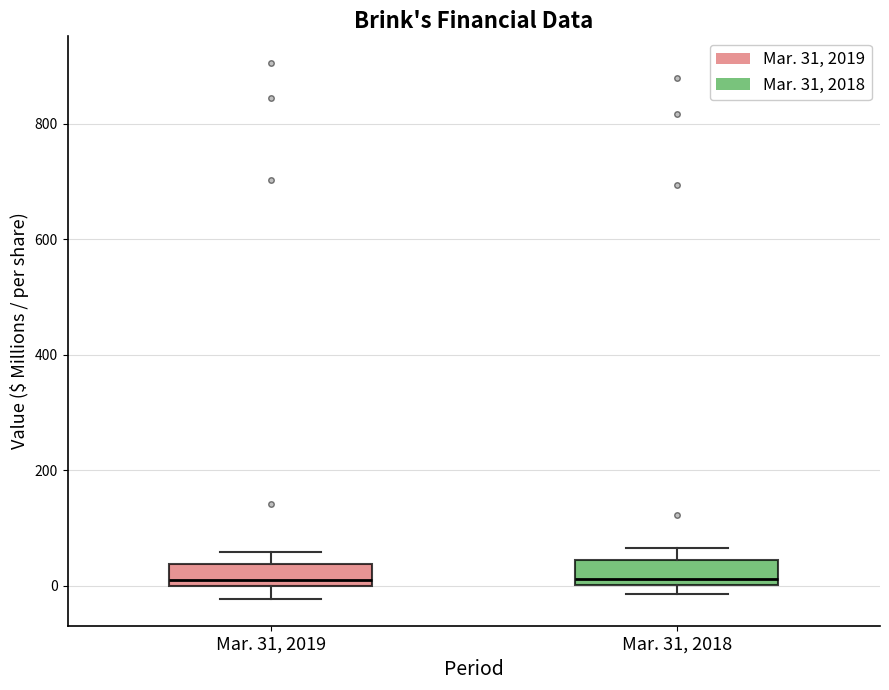

Reading left to right, transcribe this box plot: for each box, give where its median line is, the range the box spans, and where its two whiskers end, as read against the y-axis. The values are not printed on the chart, so give them approximately, as read against the axis.

Mar. 31, 2019: median 0 (just above the box's lower edge), box 0 to 40, whiskers -20 to 60
Mar. 31, 2018: median 20, box 0 to 40, whiskers -20 to 60